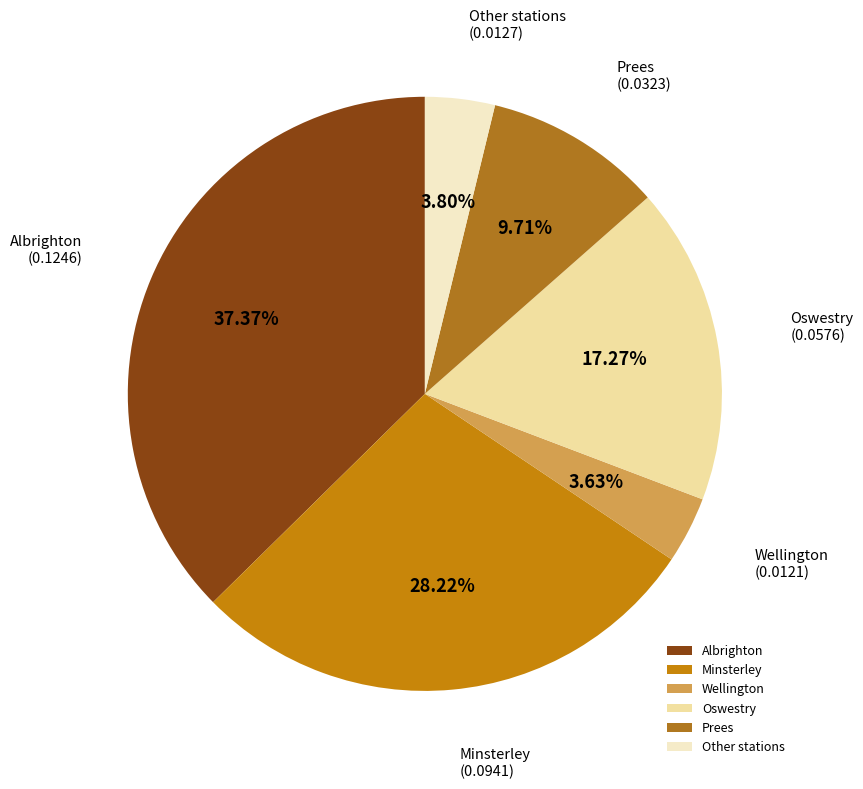

To the nearest percent, what is the difference between the largest and smallest slice percentages?

34%